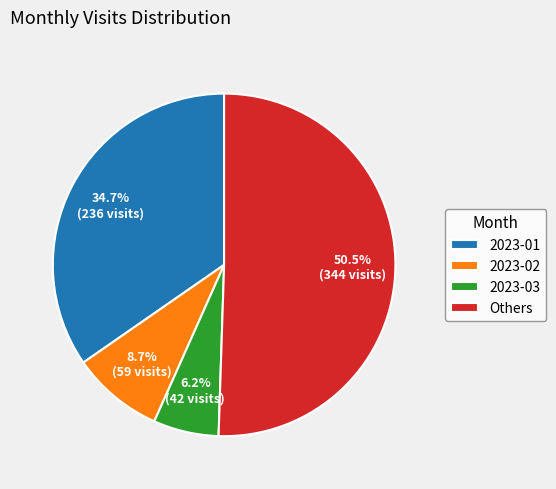

Between Others and 2023-03, which is larger?

Others